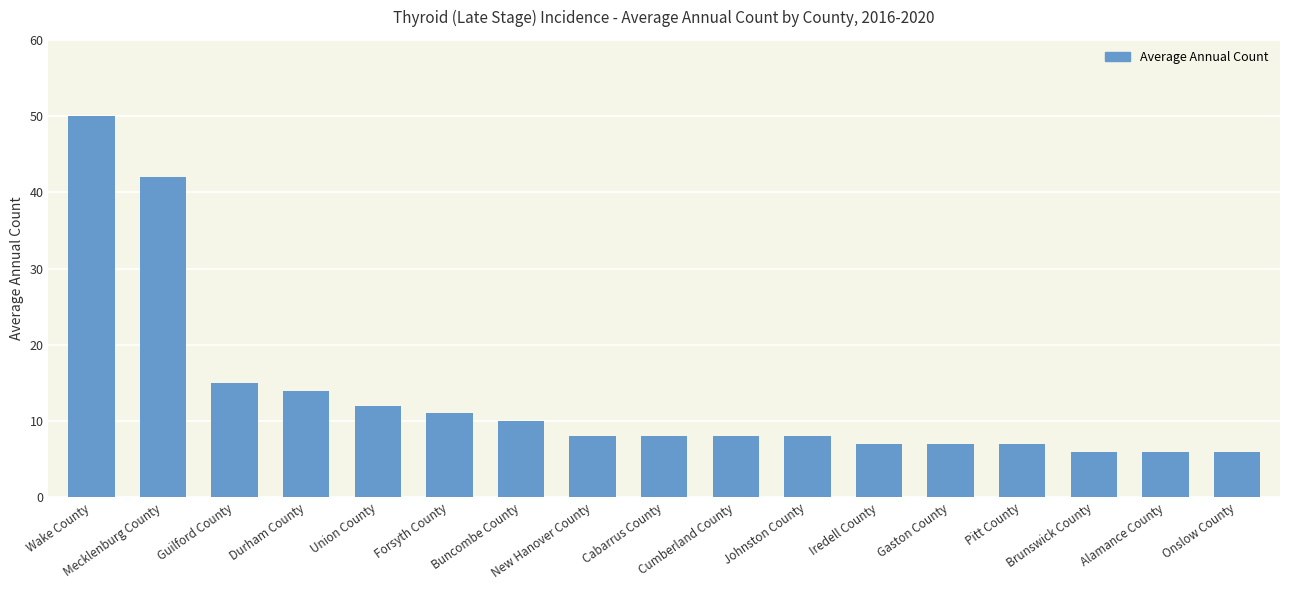

Between Iredell County and Durham County, which is larger?

Durham County